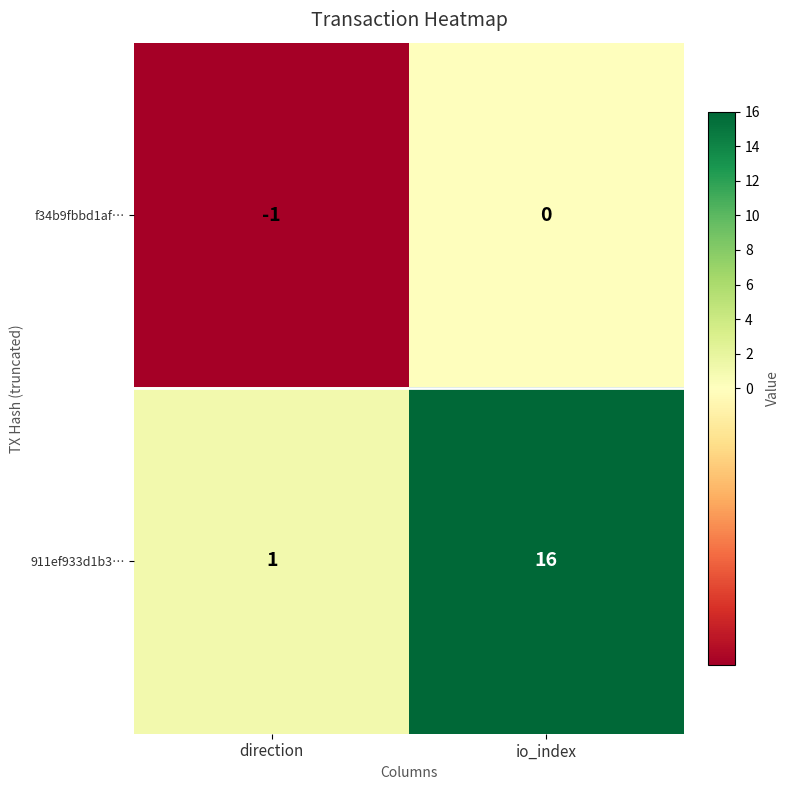

What is the spread (max minus min) of values at io_index?

16